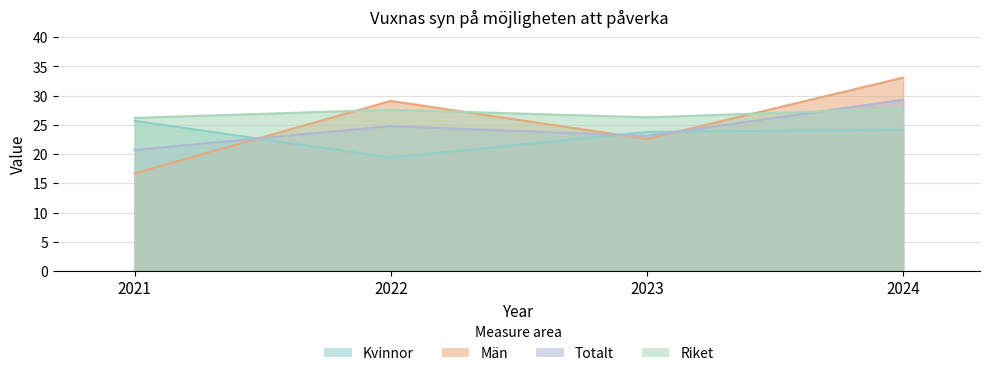

Rank the series by their average value, from lowest to highest.

Kvinnor, Totalt, Män, Riket